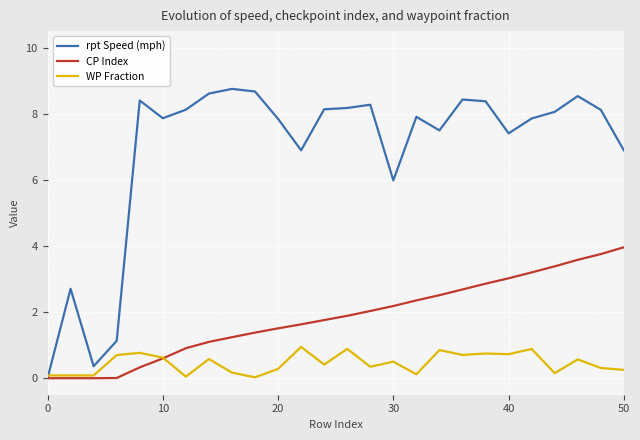

Rank the series by their average value, from lowest to highest.

WP Fraction, CP Index, rpt Speed (mph)